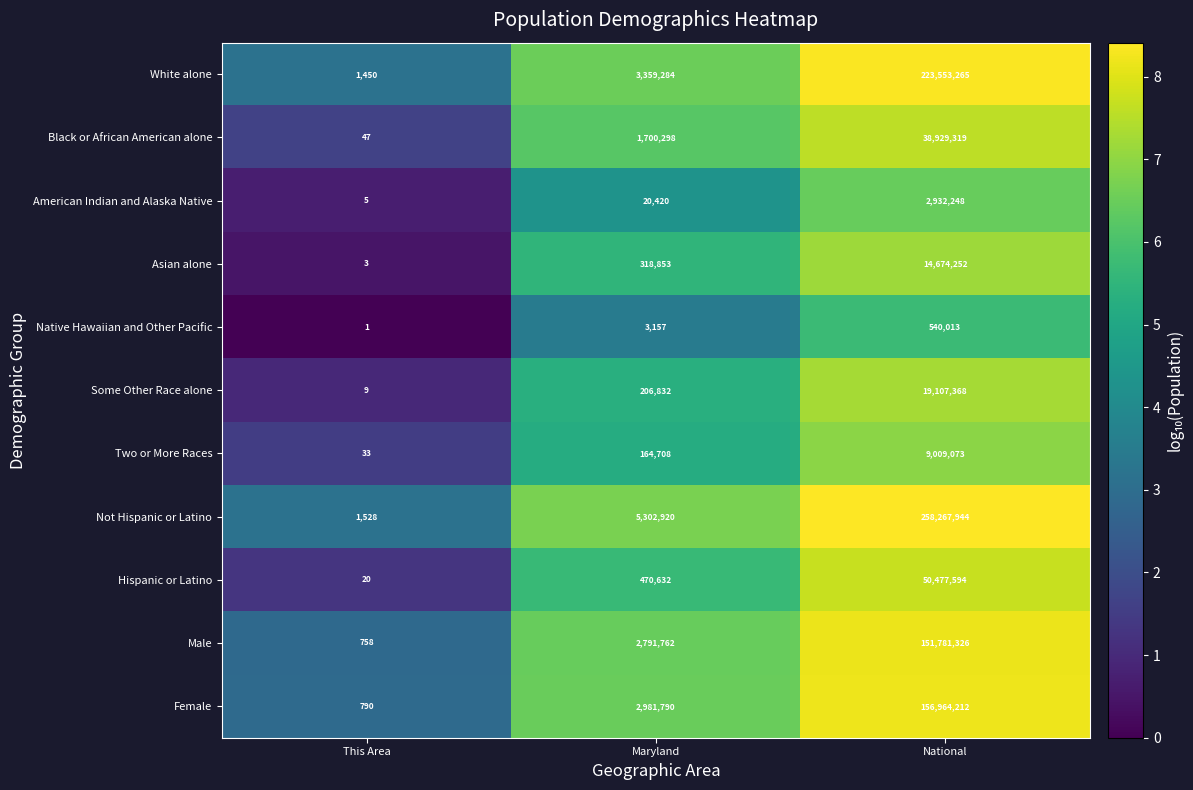

Which series has the largest total across all categories?

Not Hispanic or Latino